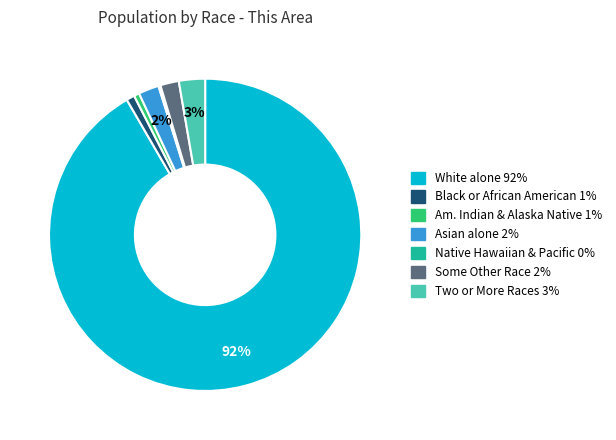

To the nearest percent, what is the difference between the largest and smallest slice percentages?

91%